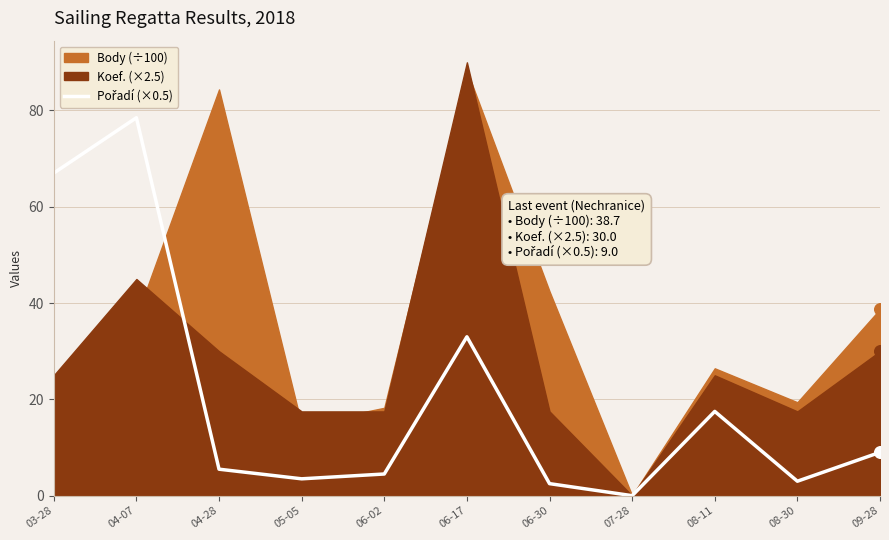

Between 05-05 and 03-28, which is larger?

03-28